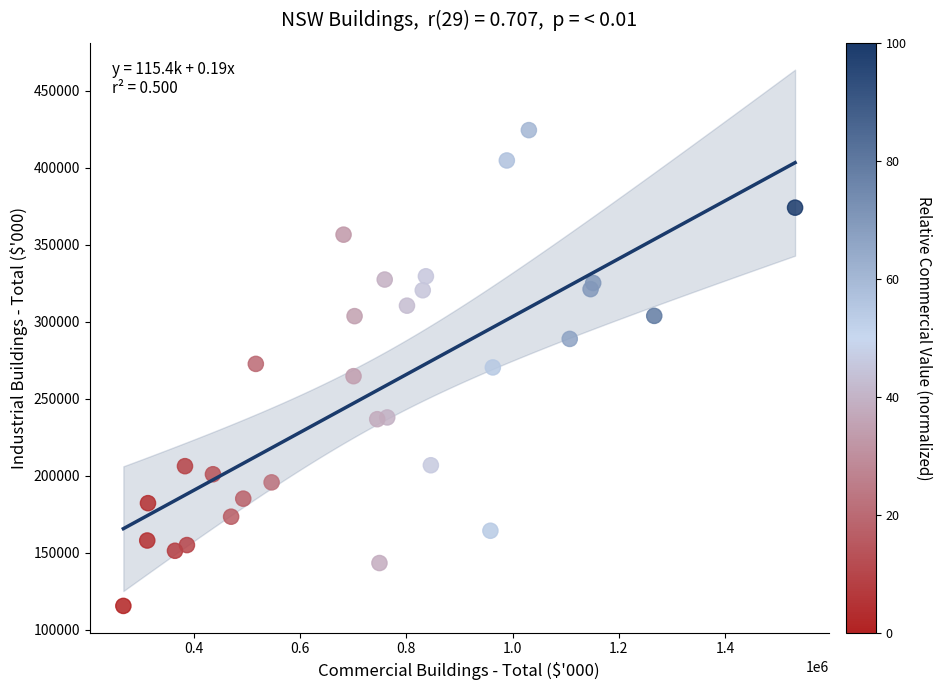

What is the range of Y values (max minus min)?

308710